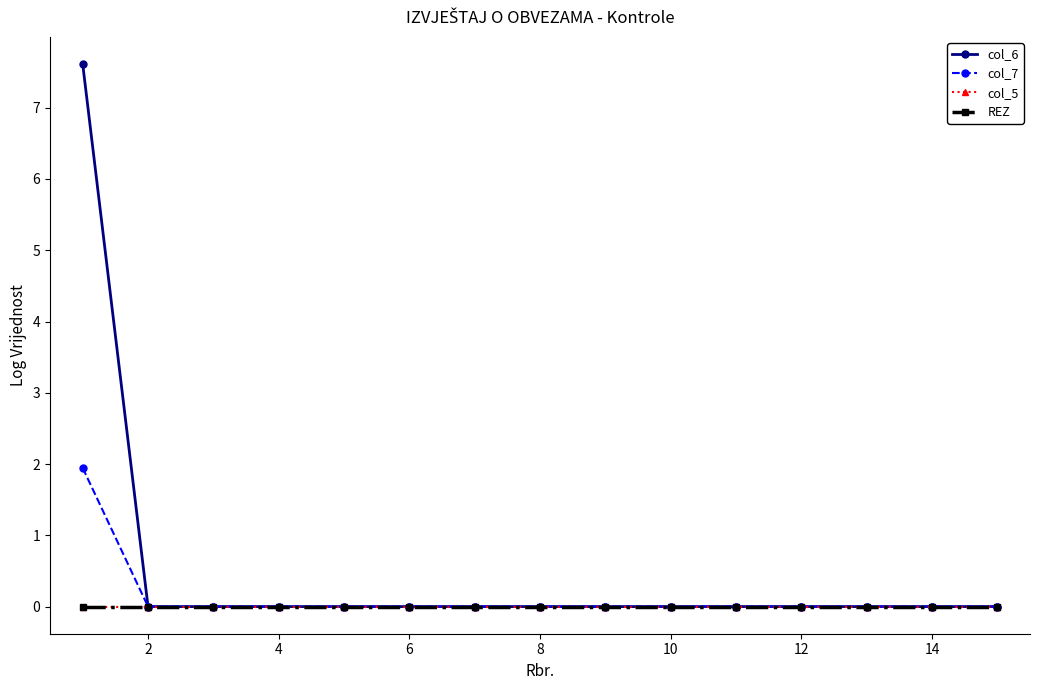

What is the difference between the maximum and second lowest values in the col_7 series?

1.9